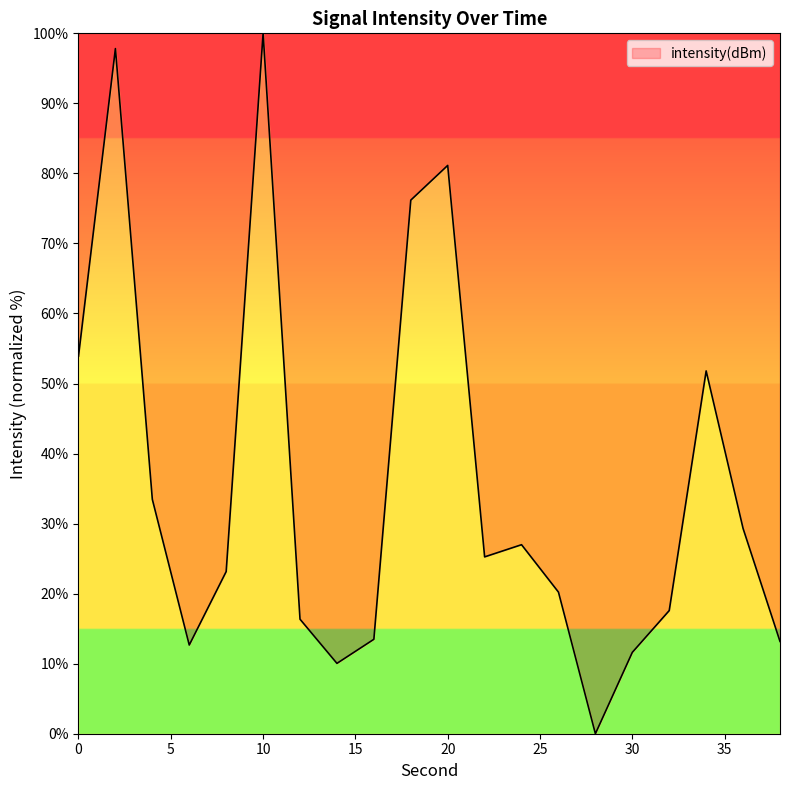

How many lines are shown in the chart?

1